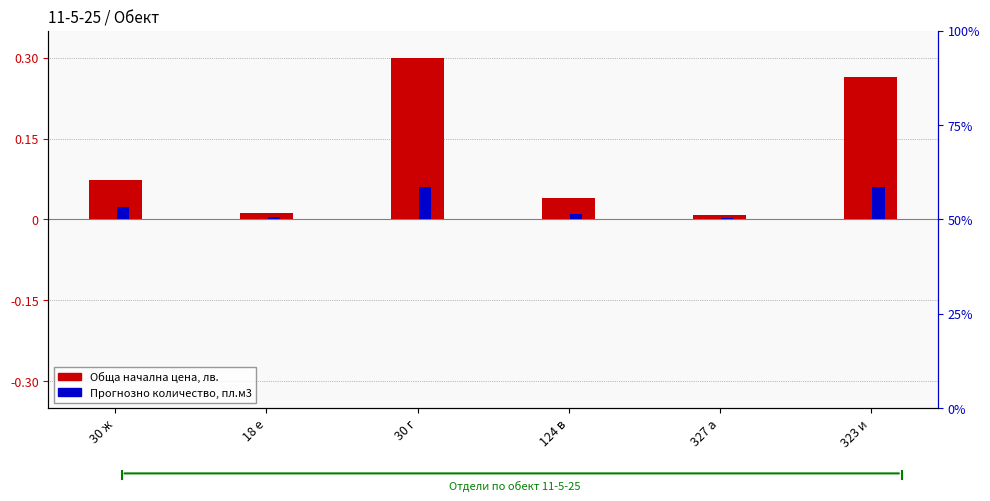

Reading left to right, transcribe all the data shown in this chart.

Обща начална цена: 30 ж=0.1	18 е=0.0	30 г=0.3	124 в=0.0	327 а=0.0	323 и=0.3
Прогнозно количество: 30 ж=0.0	18 е=0.0	30 г=0.1	124 в=0.0	327 а=0.0	323 и=0.1